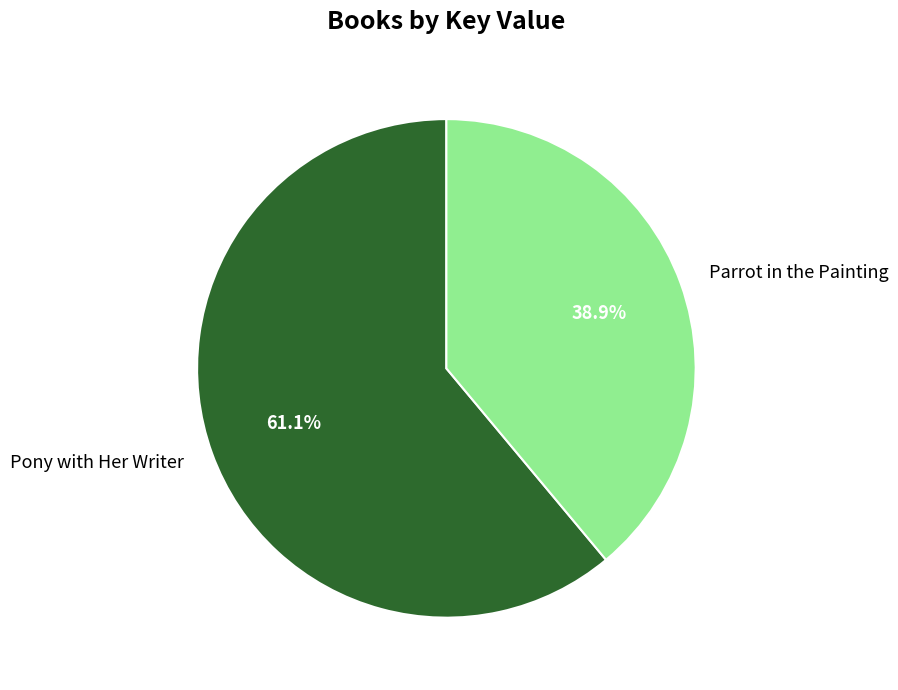

To the nearest percent, what is the difference between the largest and smallest slice percentages?

22%